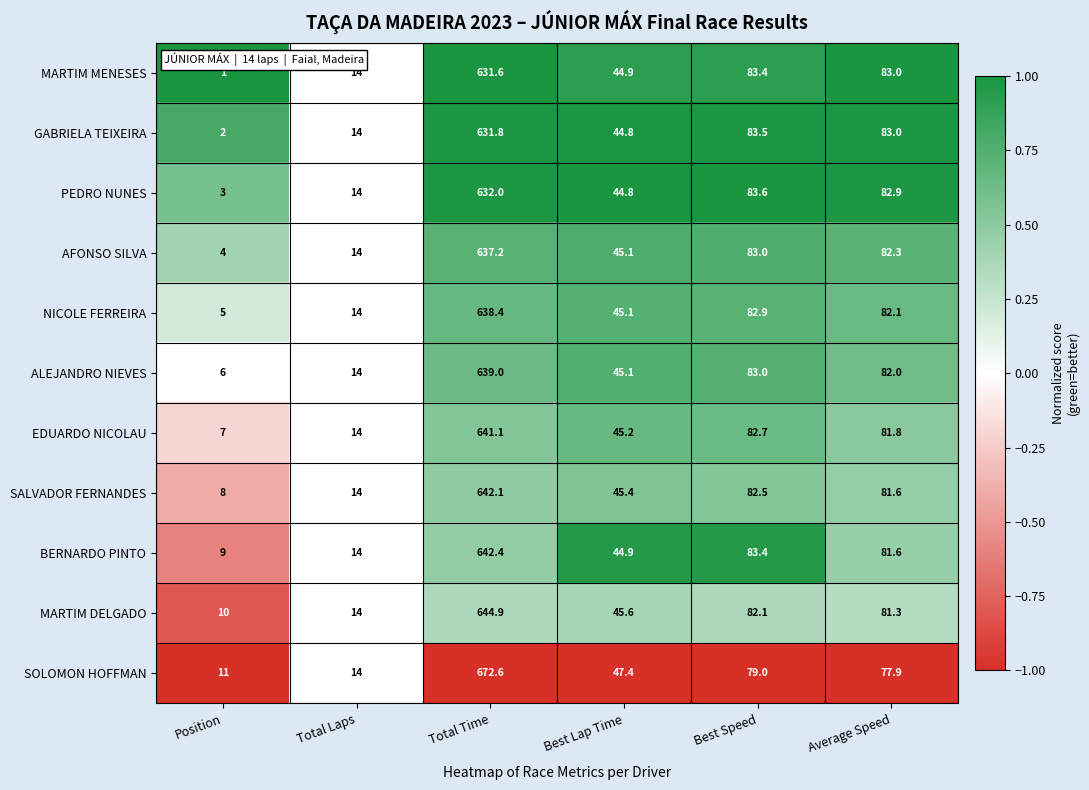

Read the SALVADOR FERNANDES value at Average Speed.

81.6